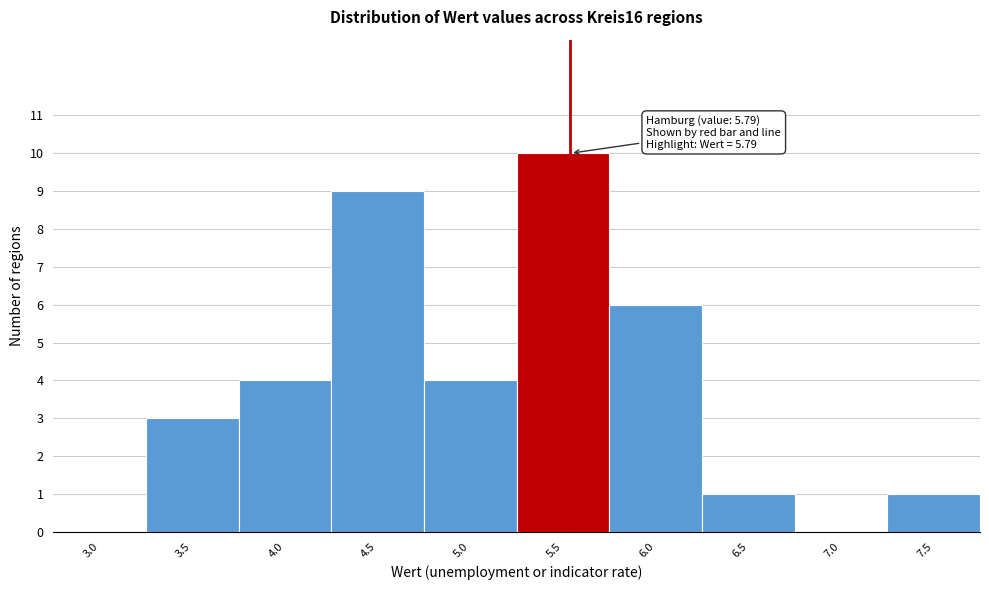

Reading left to right, what are all the values shown in this chart?

3.0=0	3.5=3	4.0=4	4.5=9	5.0=4	5.5=10	6.0=6	6.5=1	7.0=0	7.5=1